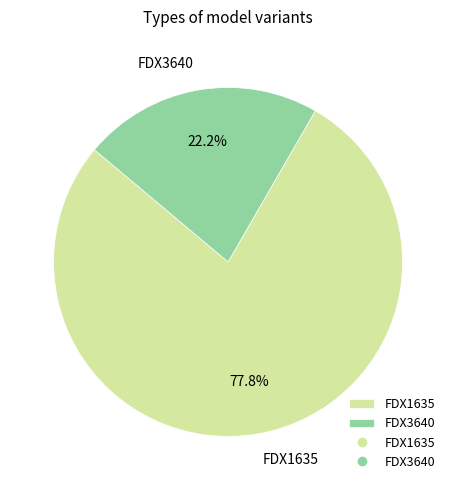

To the nearest percent, what percentage of the pie is FDX3640?

22%